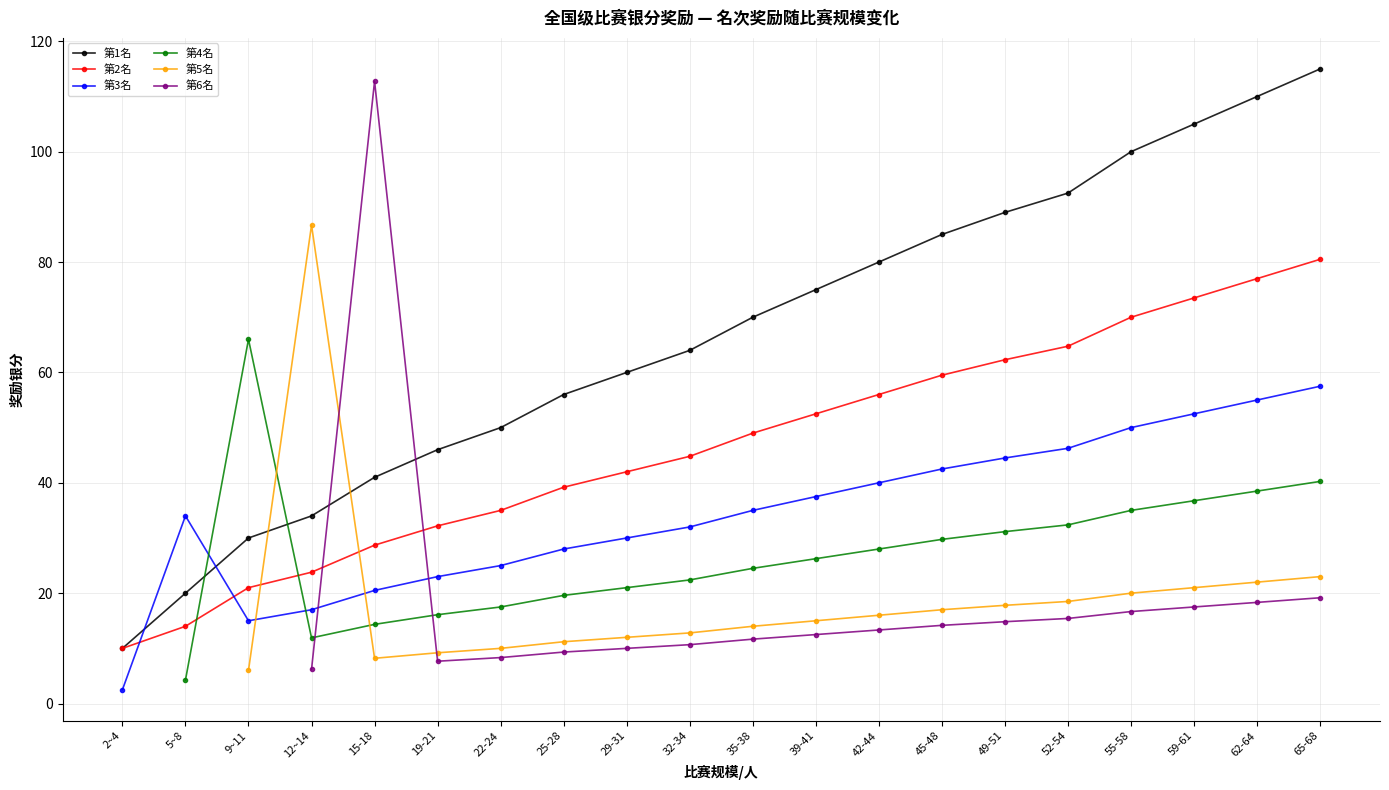

Is it true that 第4名 equals 49.5 at 52-54?

False